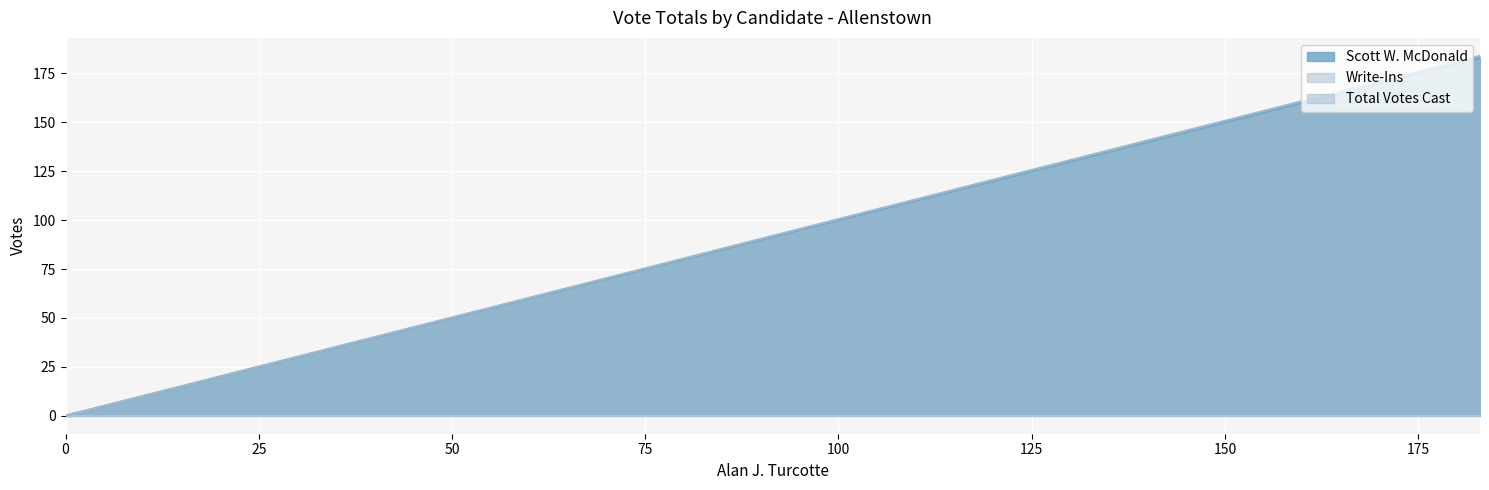

Which series has the largest total across all categories?

Total Votes Cast